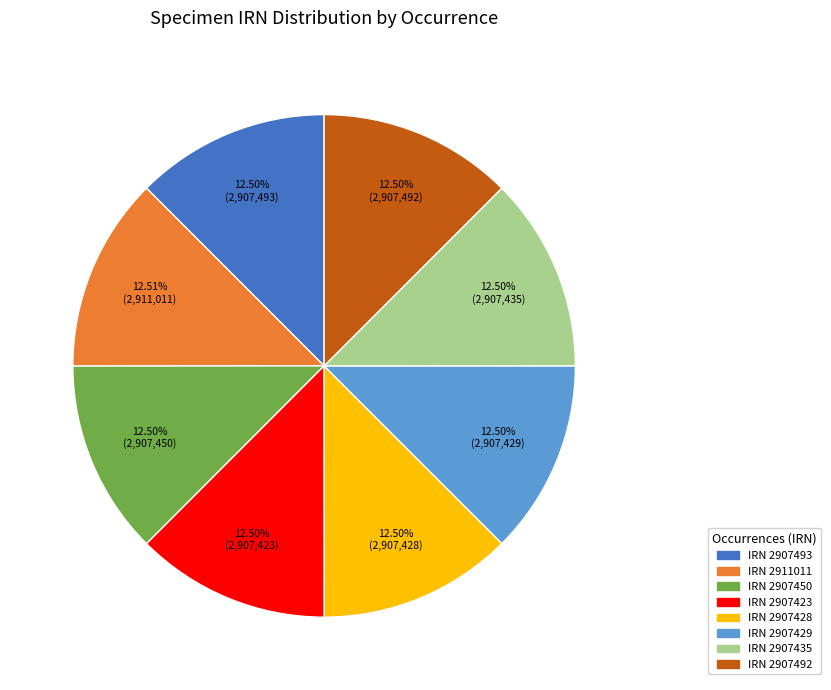

Is there a majority slice in this chart?

No